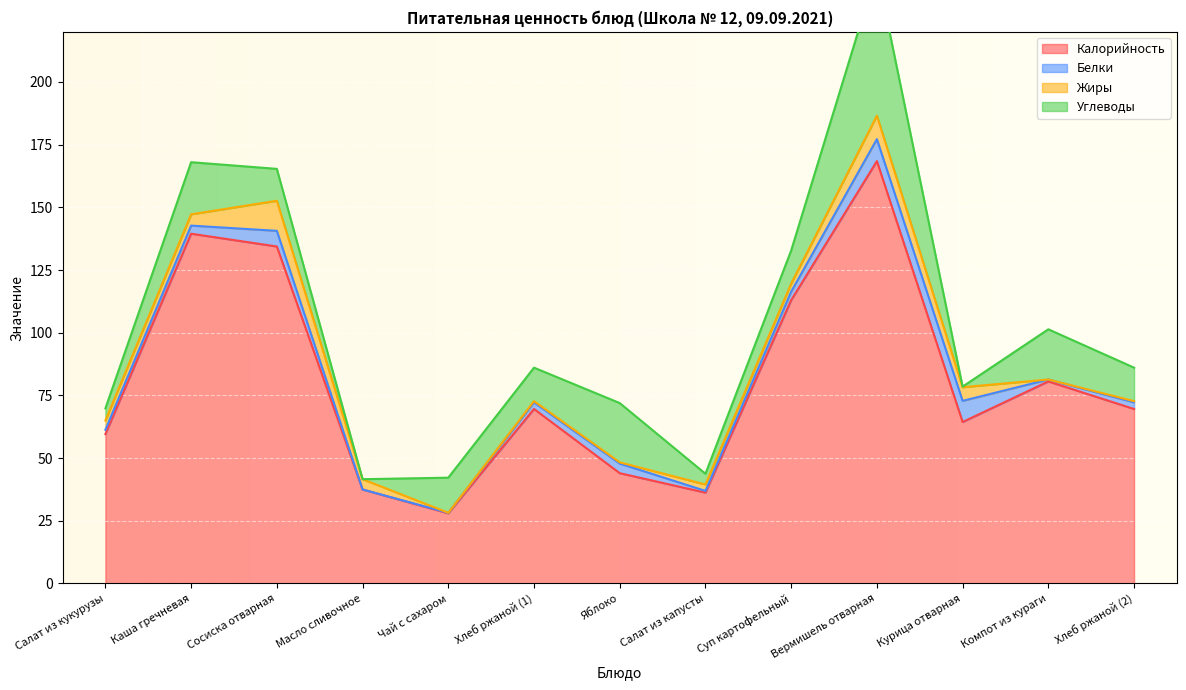

What is the difference between the Калорийность values at Салат из кукурузы and Суп картофельный?

53.4